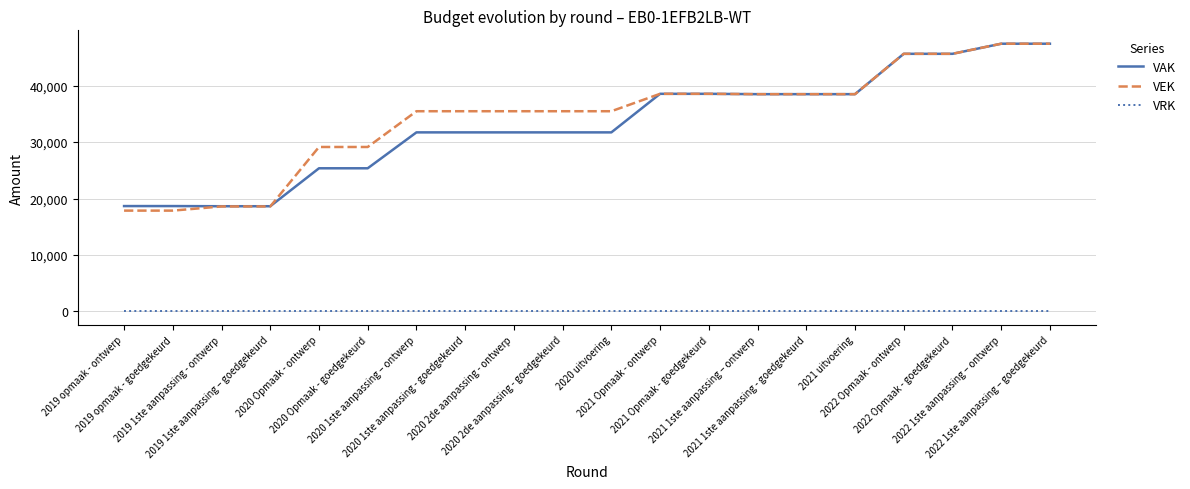

Which series has the largest range (max minus min)?

VEK